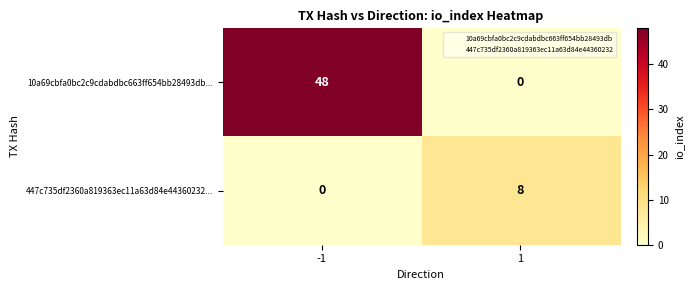

Which series has the largest total across all categories?

10a69cbfa0bc2c9cdabdbc663ff654bb28493db...